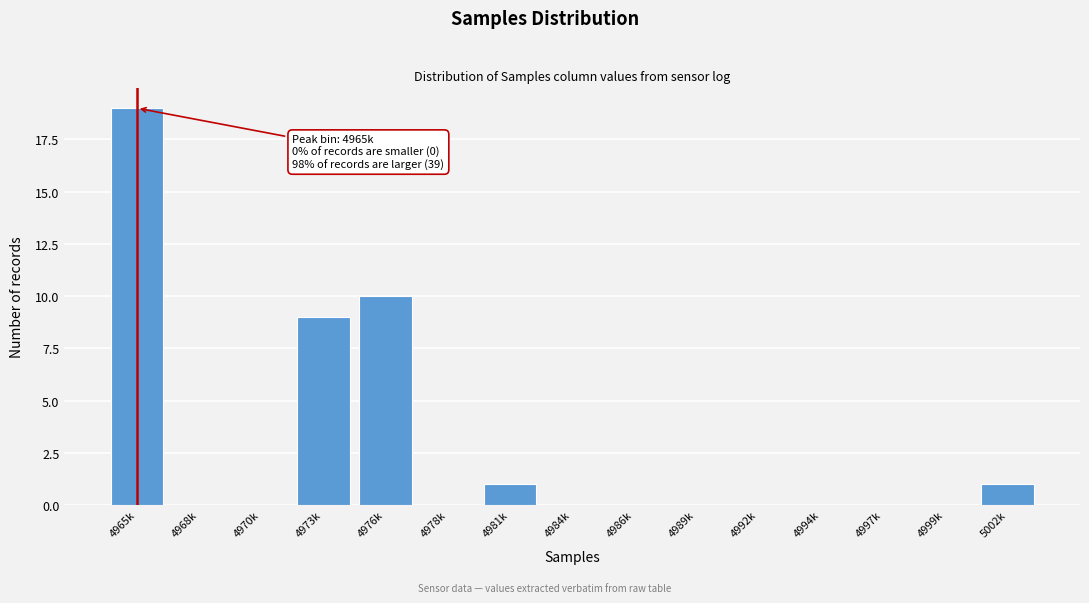

Reading left to right, what are all the values shown in this chart?

4965k=19	4968k=0	4970k=0	4973k=9	4976k=10	4978k=0	4981k=1	4984k=0	4986k=0	4989k=0	4992k=0	4994k=0	4997k=0	4999k=0	5002k=1